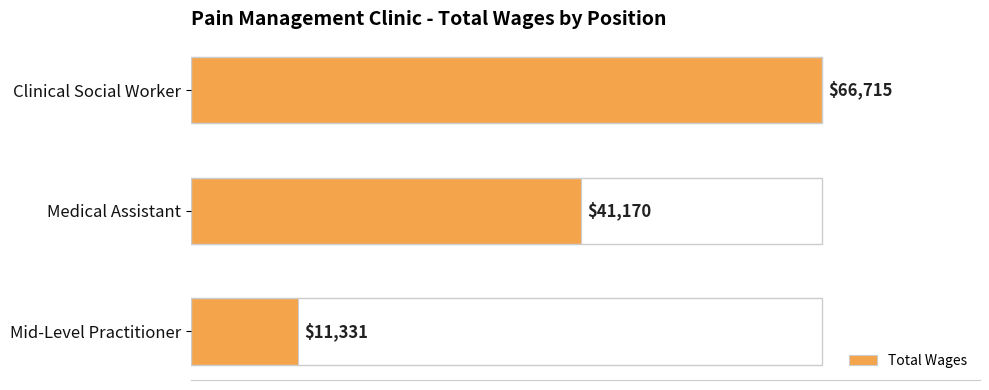

What is the ratio of the value at Medical Assistant to the value at Mid-Level Practitioner?

3.6